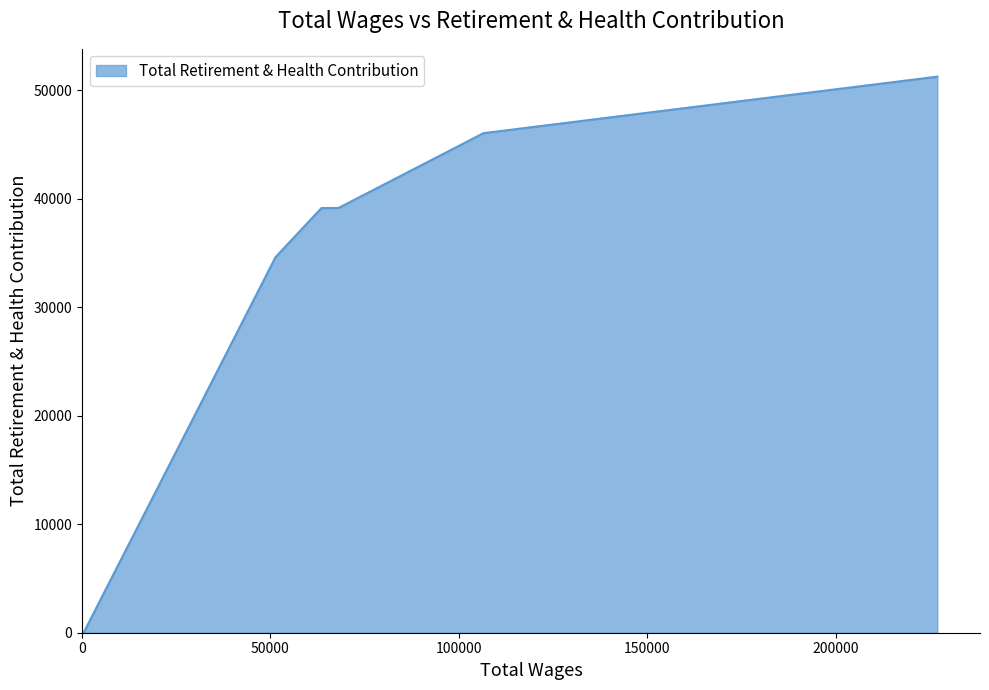

What is the greatest value displayed?

51237